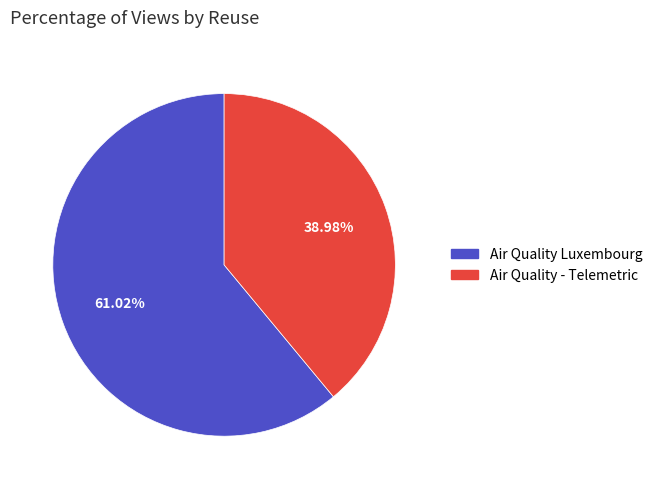

Is there a majority slice in this chart?

Yes